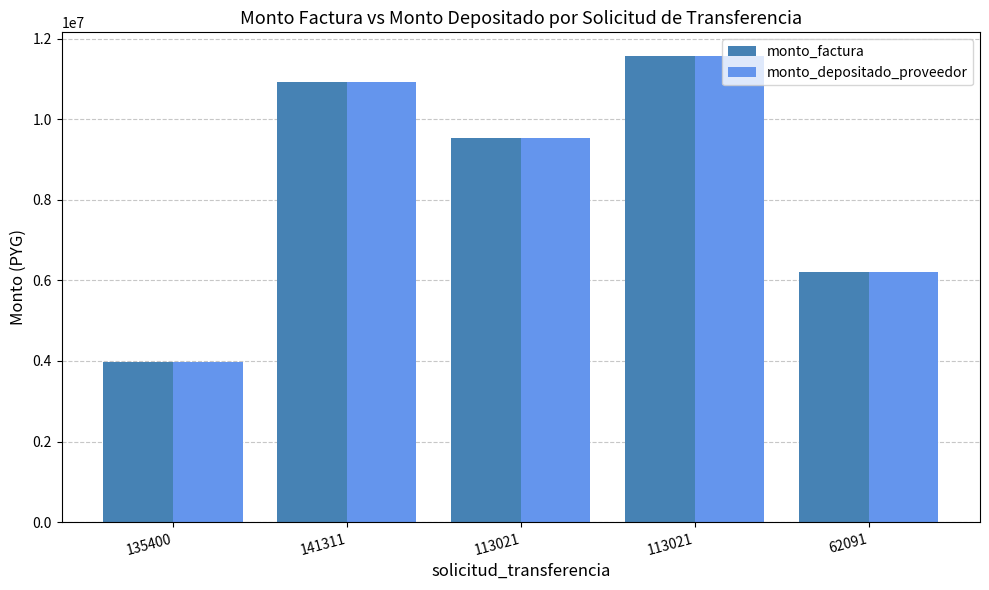

What is the average value of the monto_factura series?

8442324